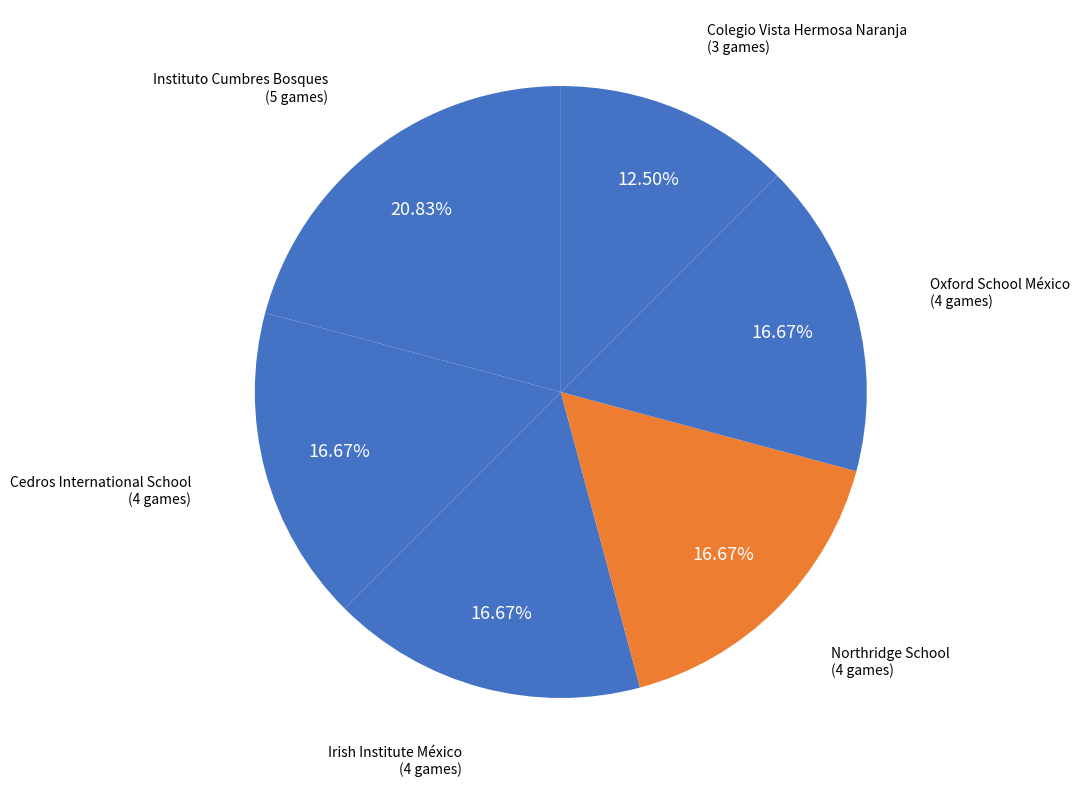

To the nearest percent, what percentage of the pie is Irish Institute México?

17%